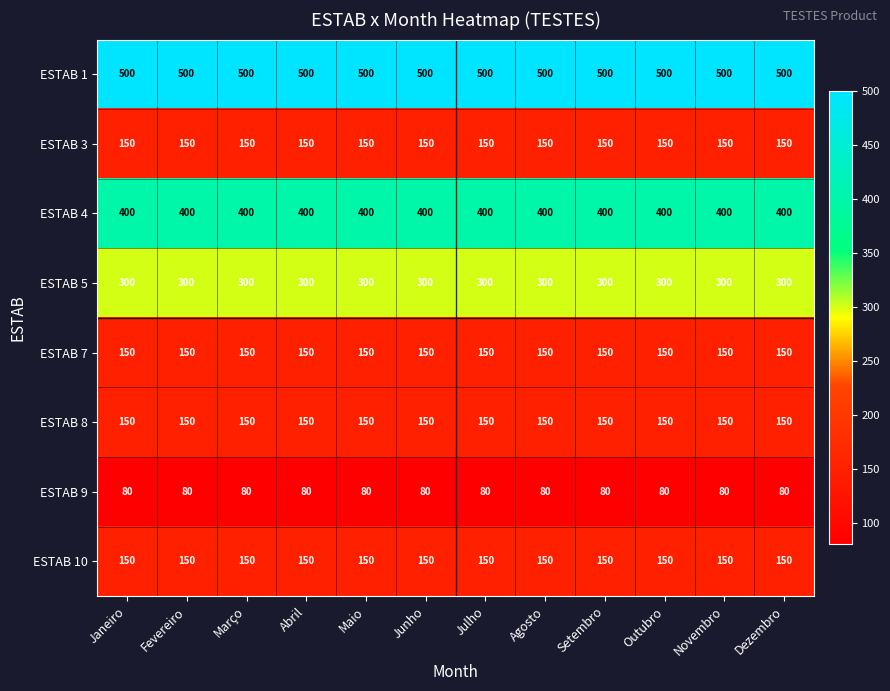

What is the highest value of the ESTAB 8 series?

150